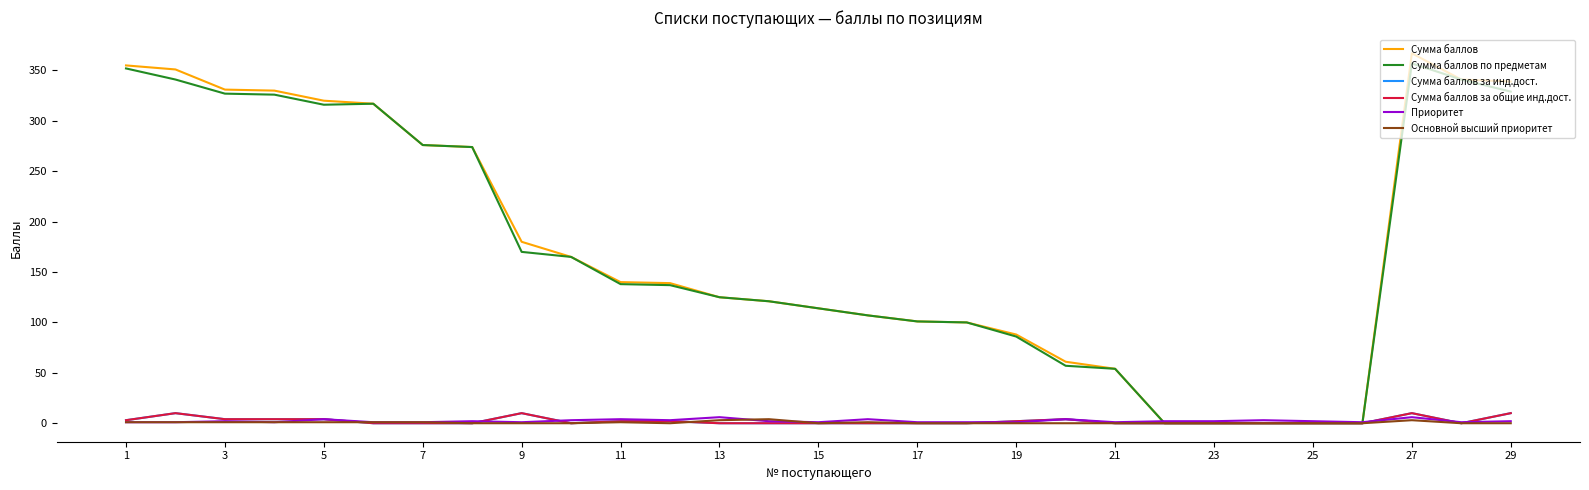

What is the maximum value for Приоритет?

6